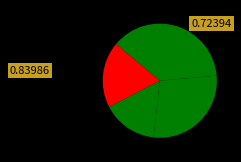

Count the number of slices in the pie.

4